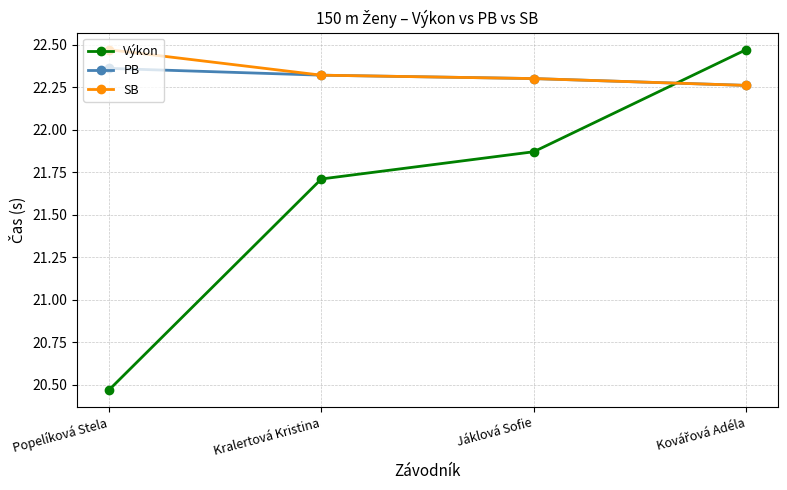

How many values in the Výkon series exceed 21?

3